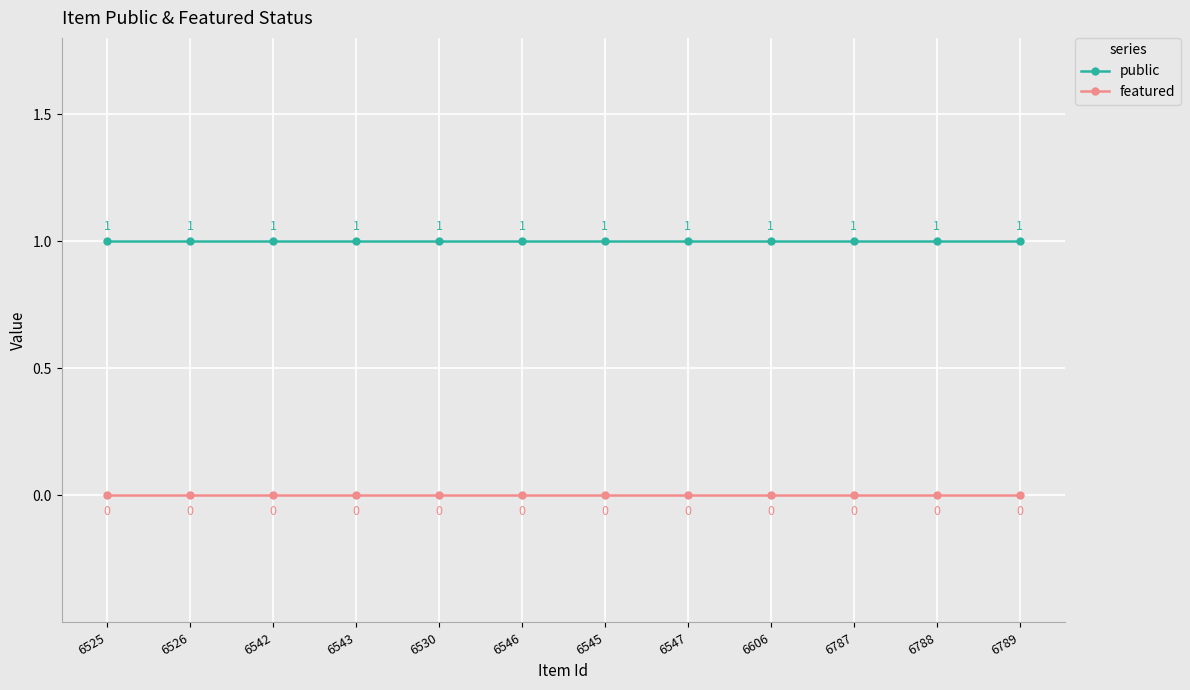

Is it true that featured equals 0 at 6530?

True